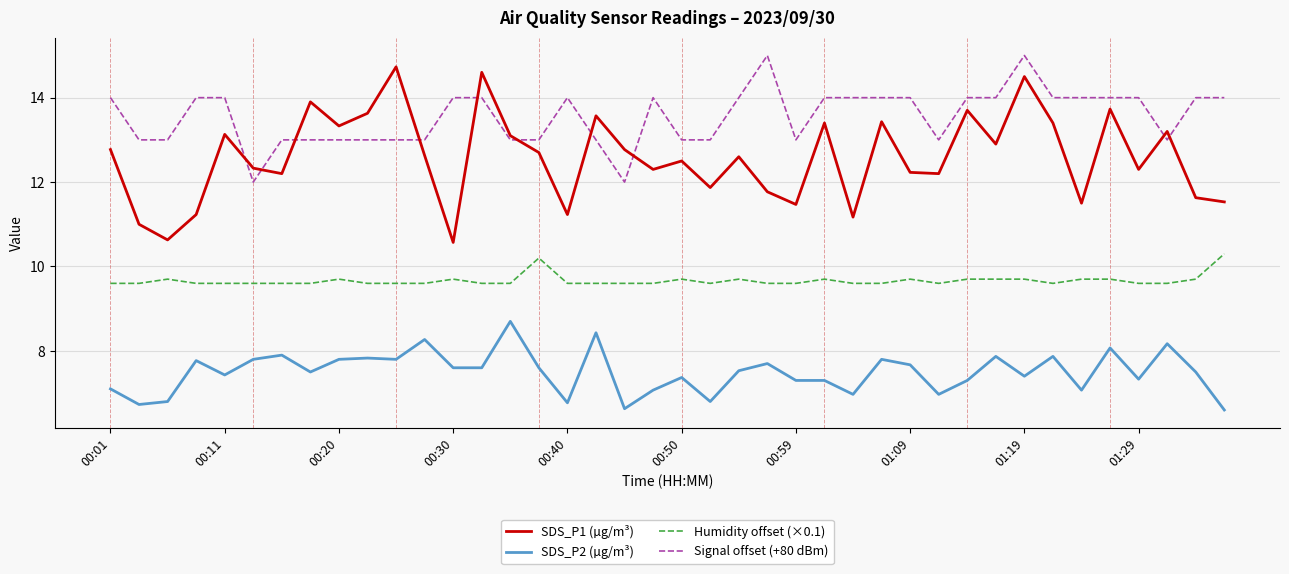

Which series has the largest range (max minus min)?

SDS_P1 (µg/m³)